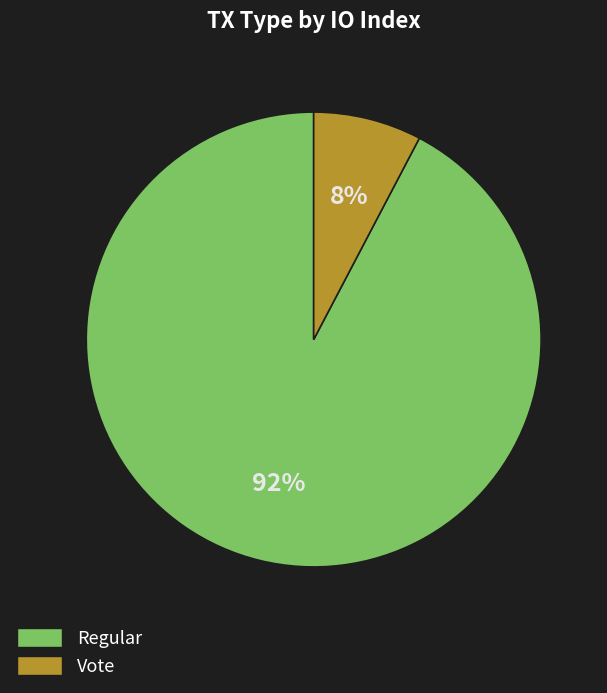

To the nearest percent, what is the combined percentage of Regular and Vote?

100%